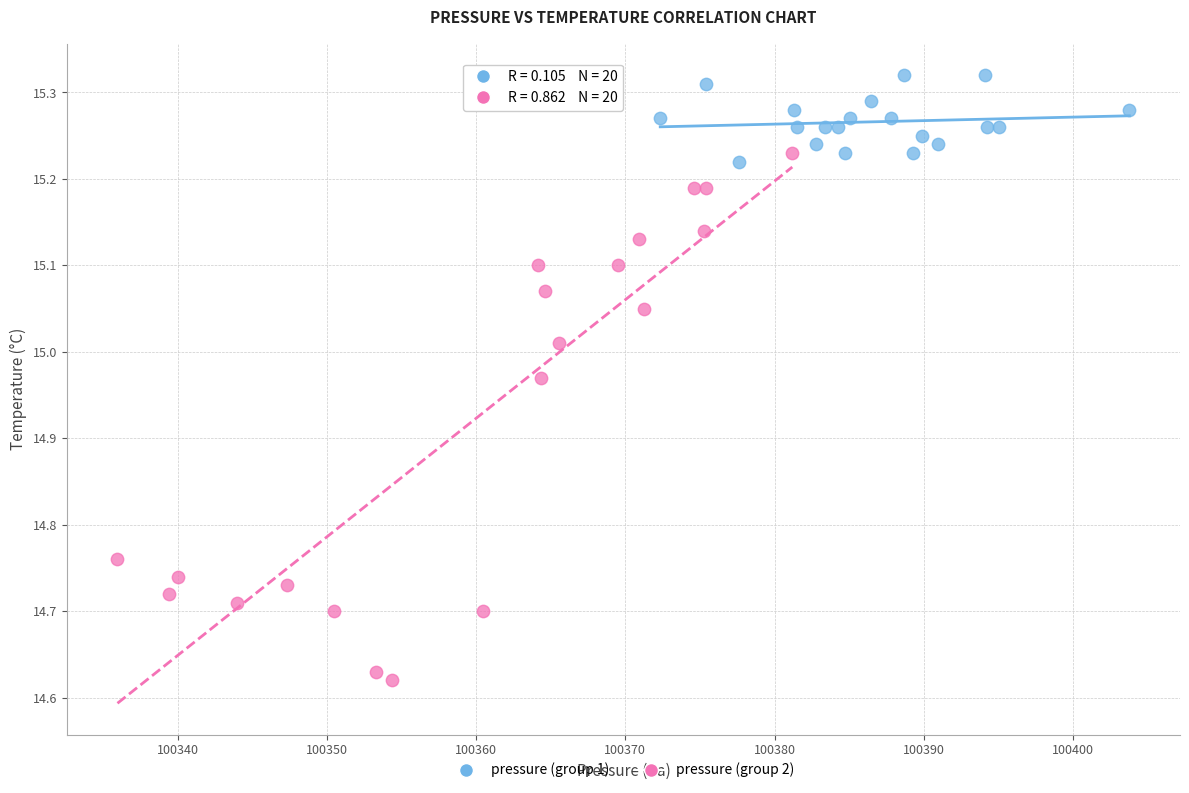

Which series contains the lowest Y value?

pressure (group 2)